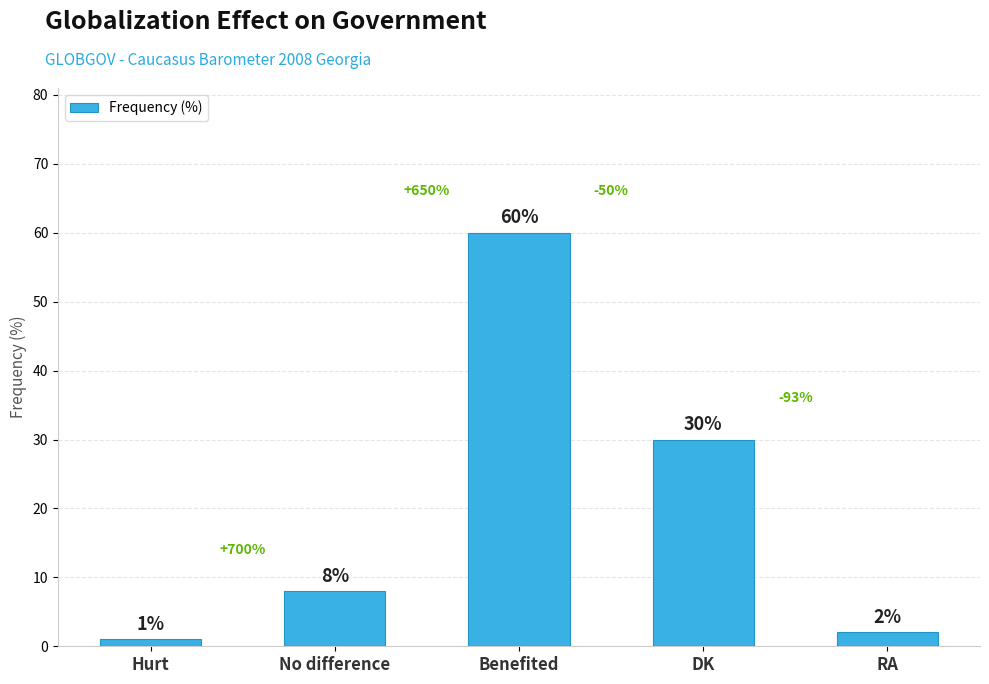

Read the value at DK.

30